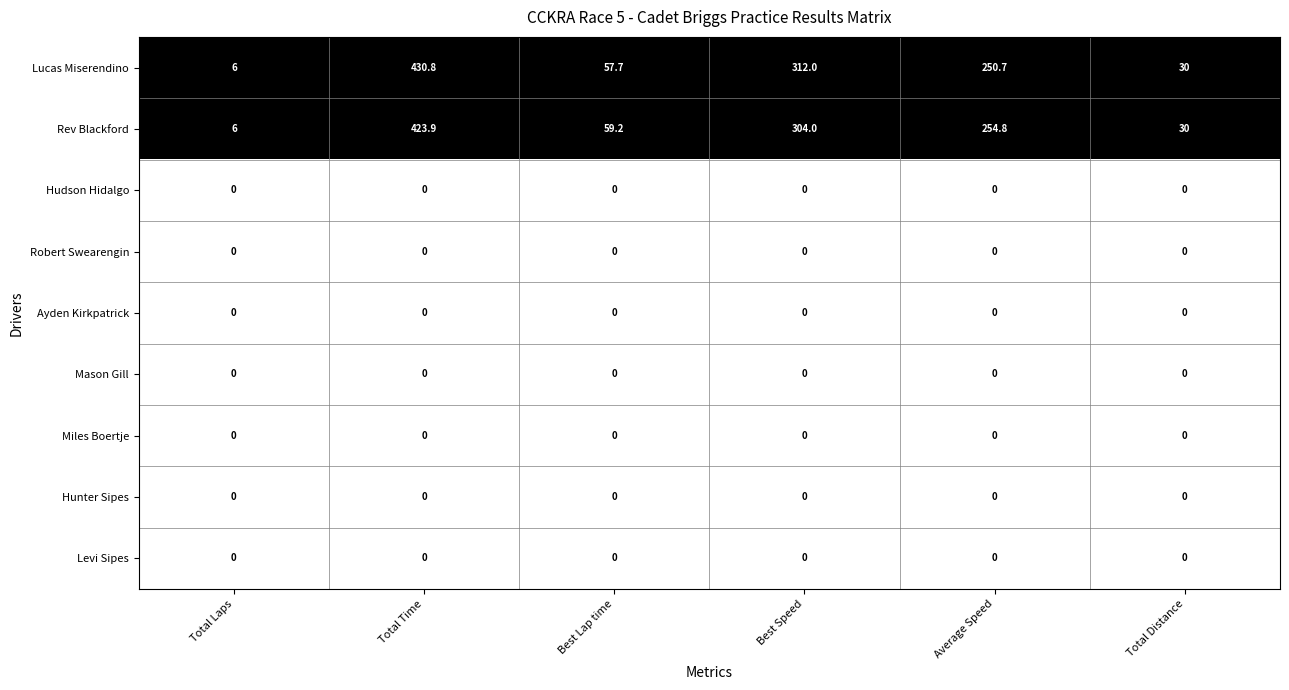

Between Best Lap time and Average Speed, which series saw the biggest shift?

Rev Blackford